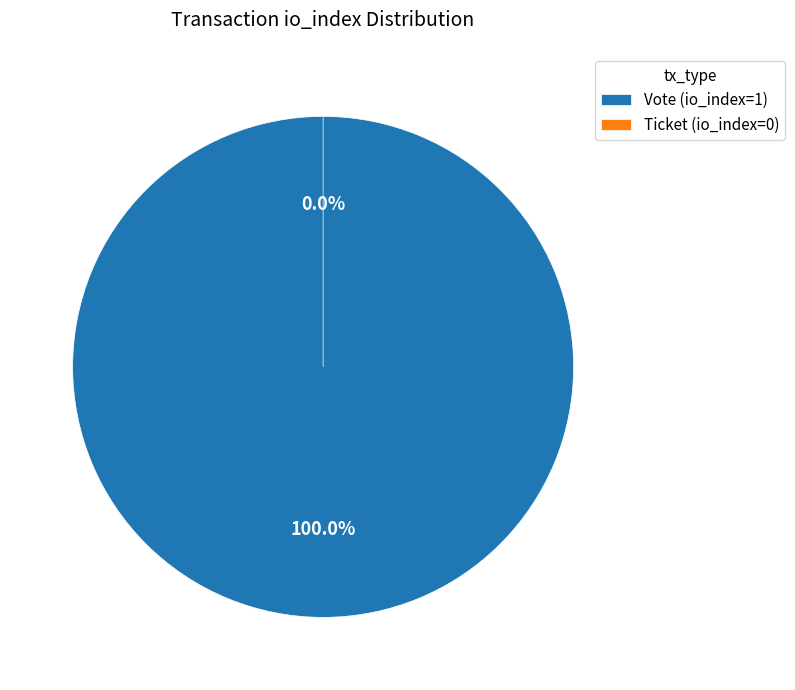

What is the largest slice in the pie chart?

Vote (io_index=1)